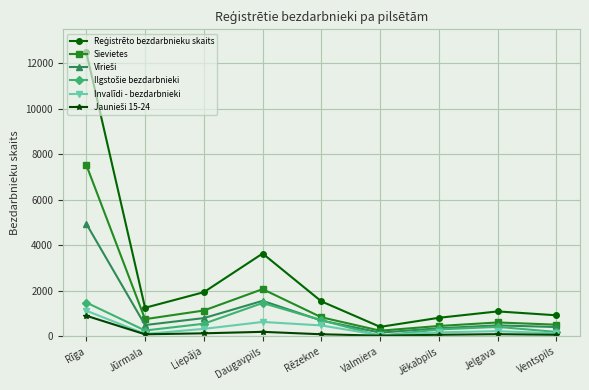

What is the greatest value displayed?

12495